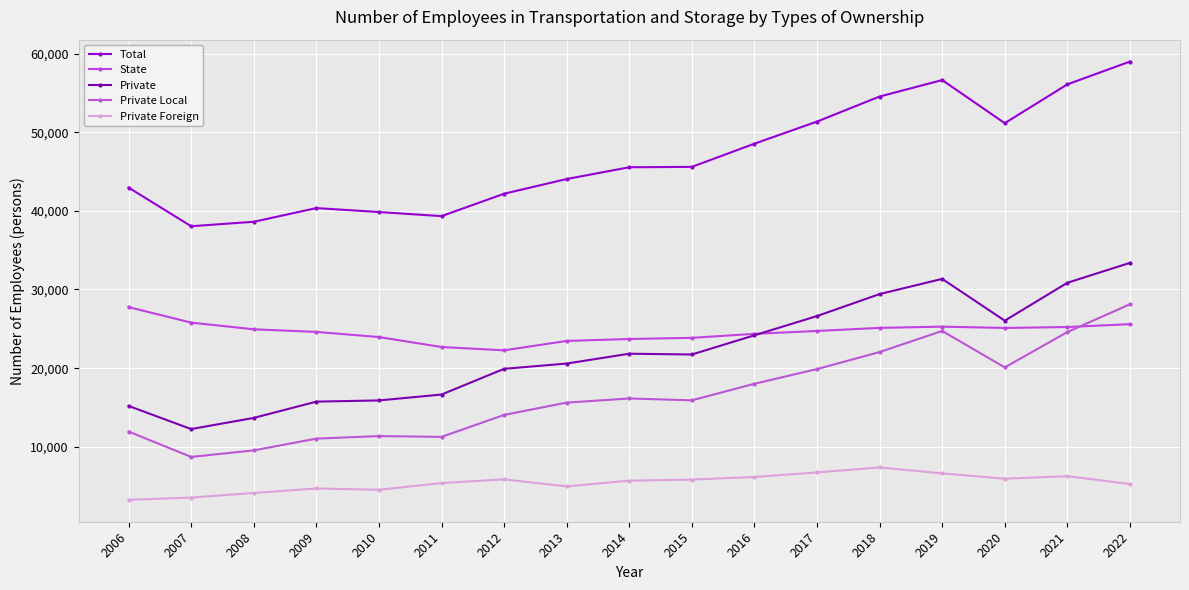

At which category is the sum across all series the highest?

2022